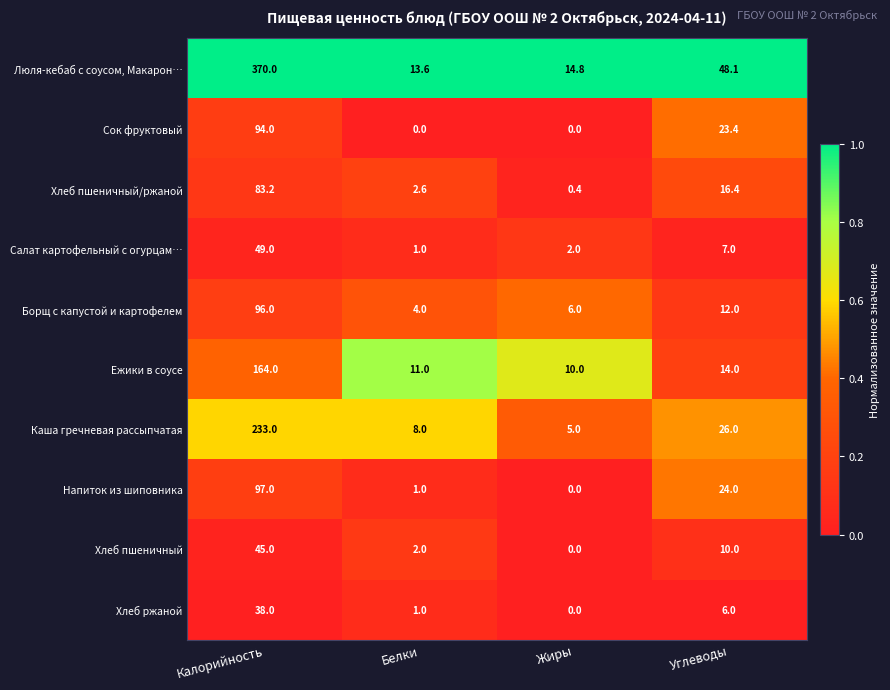

What is the average value of the Ежики в соусе series?

49.8